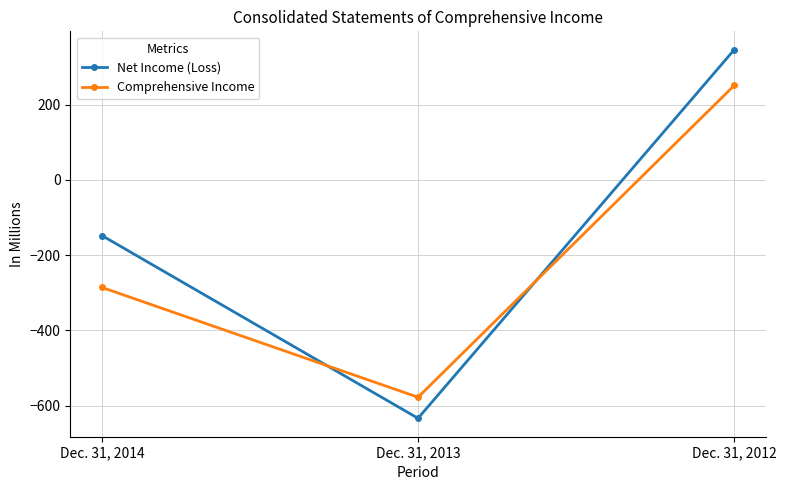

Is it true that Comprehensive Income equals -286 at Dec. 31, 2014?

True